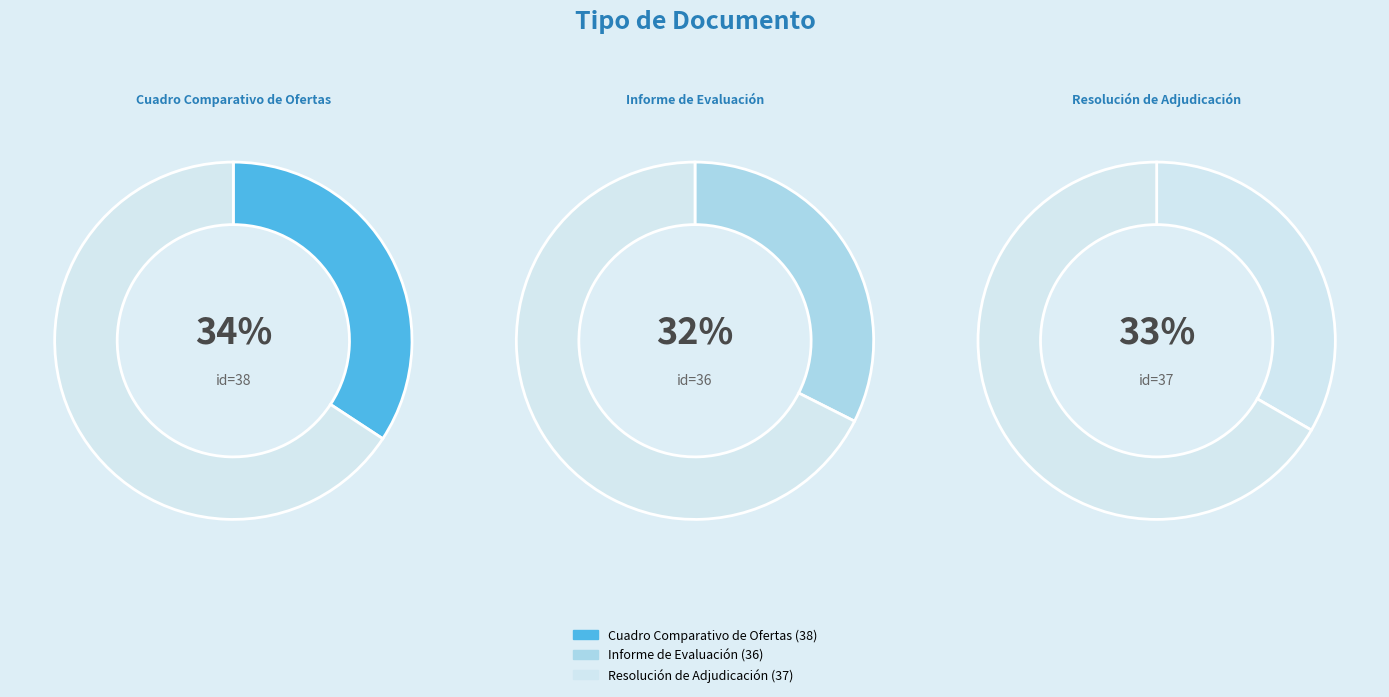

Count the number of slices in the pie.

3